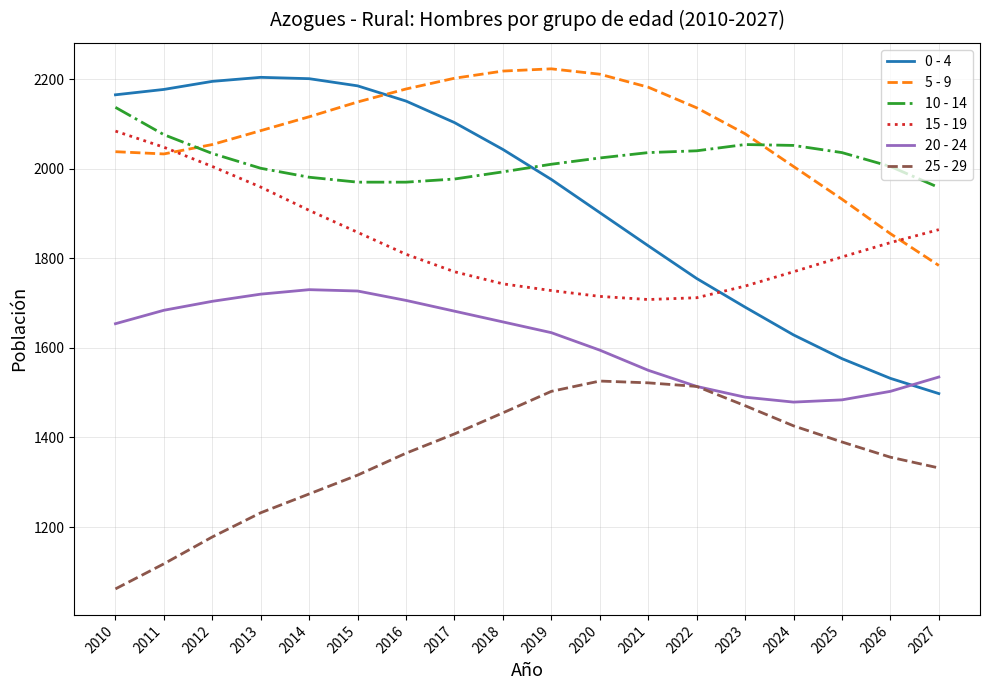

Which series has the widest spread of values?

0 - 4